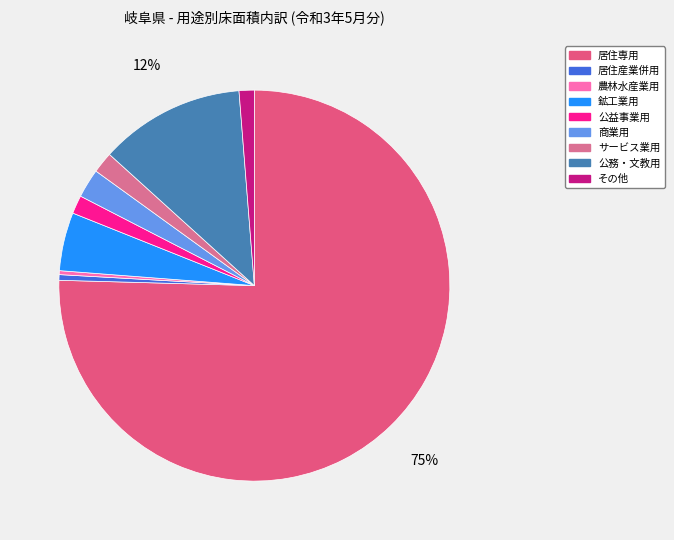

Which category accounts for the majority?

居住専用